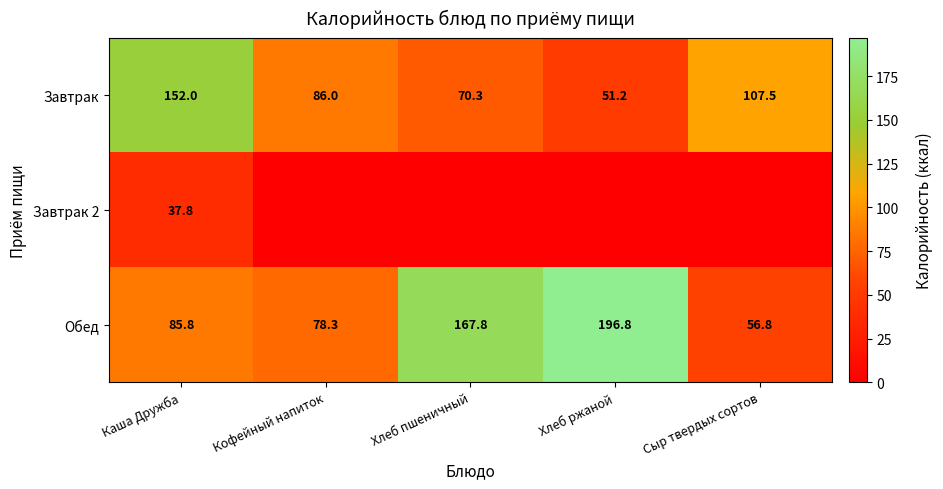

The value of Обед at Хлеб ржаной is 260.0. True or false?

False